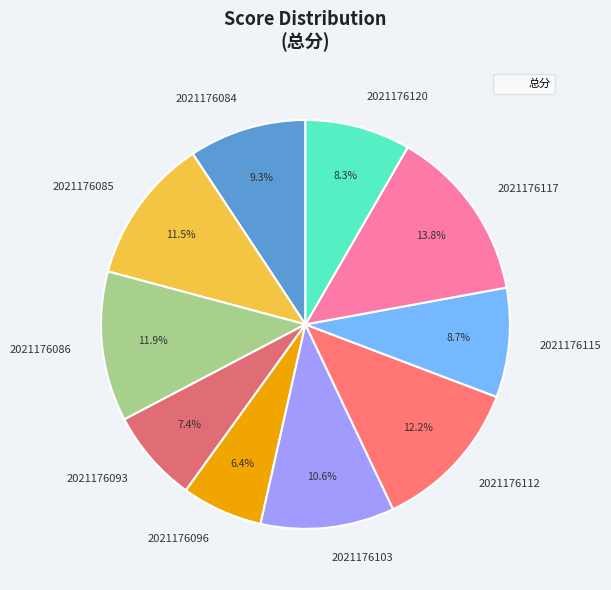

What percentage do 2021176093 and 2021176085 together represent?

18.9%